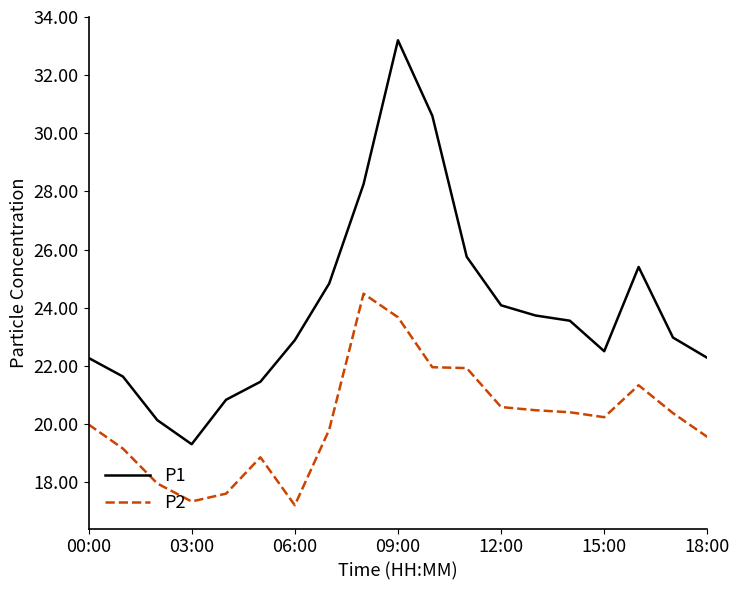

What is the maximum value for P2?

24.5